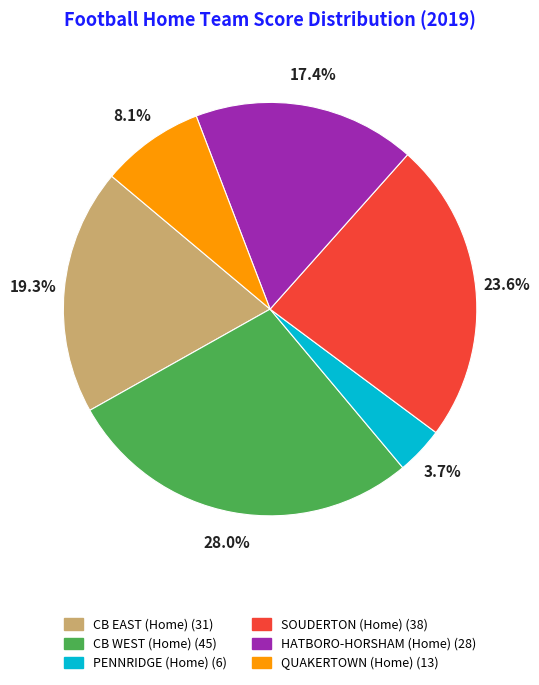

How many segments does this pie chart have?

6